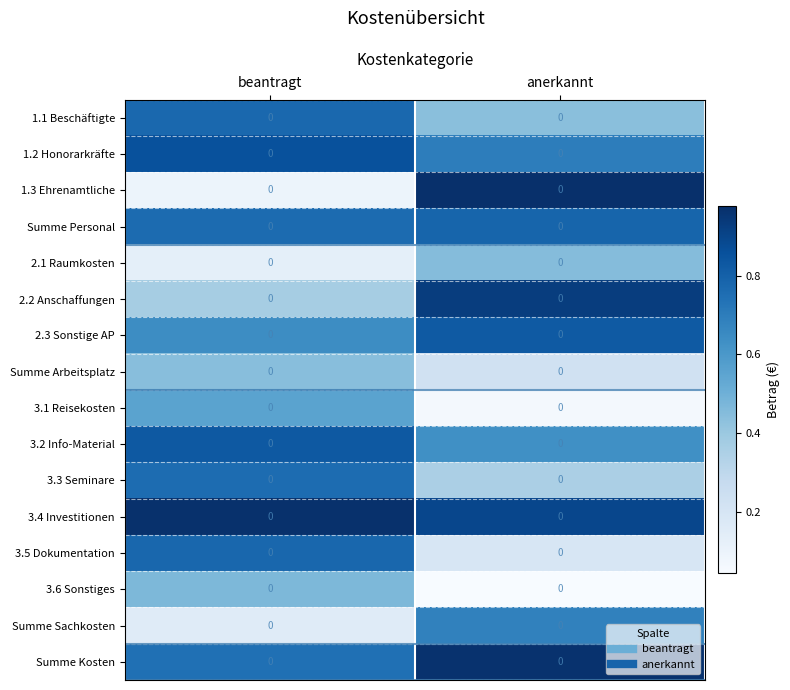

Reading left to right, extract all data points from this chart.

1.1 Beschäftigte: beantragt=0.0	anerkannt=0.0
1.2 Honorarkräfte: beantragt=0.0	anerkannt=0.0
1.3 Ehrenamtliche: beantragt=0.0	anerkannt=0.0
Summe Personal: beantragt=0.0	anerkannt=0.0
2.1 Raumkosten: beantragt=0.0	anerkannt=0.0
2.2 Anschaffungen: beantragt=0.0	anerkannt=0.0
2.3 Sonstige AP: beantragt=0.0	anerkannt=0.0
Summe Arbeitsplatz: beantragt=0.0	anerkannt=0.0
3.1 Reisekosten: beantragt=0.0	anerkannt=0.0
3.2 Info-Material: beantragt=0.0	anerkannt=0.0
3.3 Seminare: beantragt=0.0	anerkannt=0.0
3.4 Investitionen: beantragt=0.0	anerkannt=0.0
3.5 Dokumentation: beantragt=0.0	anerkannt=0.0
3.6 Sonstiges: beantragt=0.0	anerkannt=0.0
Summe Sachkosten: beantragt=0.0	anerkannt=0.0
Summe Kosten: beantragt=0.0	anerkannt=0.0